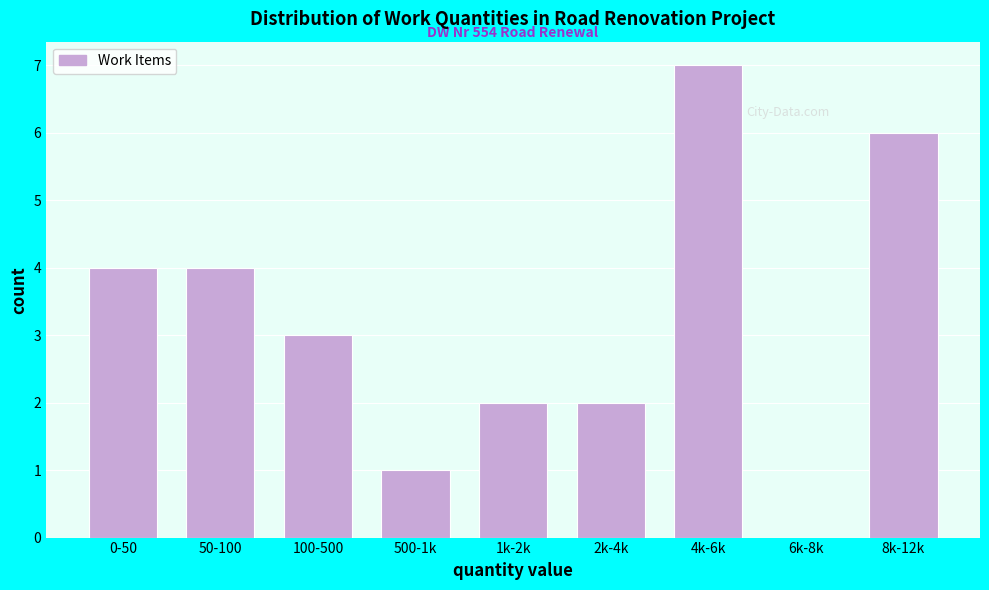

Reading left to right, what are all the values shown in this chart?

0-50=4	50-100=4	100-500=3	500-1k=1	1k-2k=2	2k-4k=2	4k-6k=7	6k-8k=0	8k-12k=6